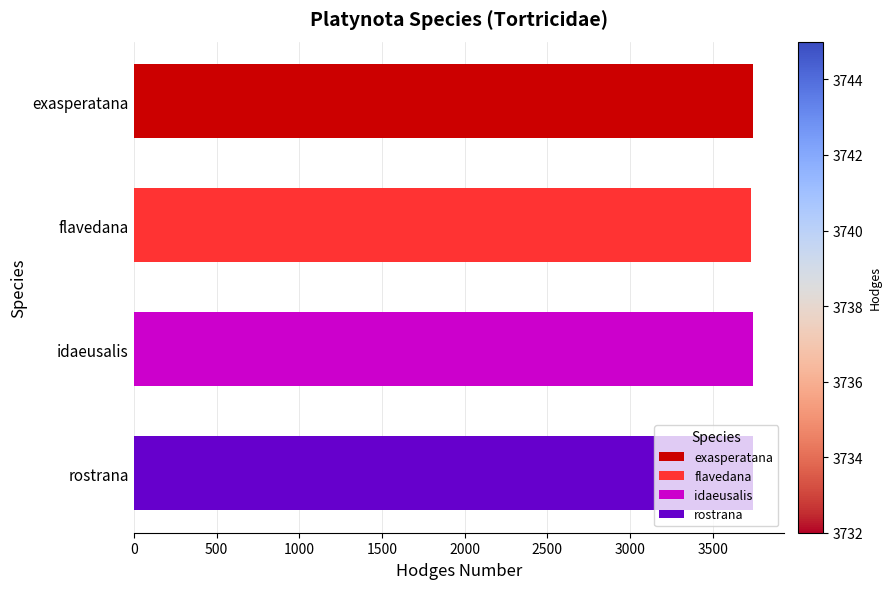

Rank the categories by value from lowest to highest.

flavedana, idaeusalis, exasperatana, rostrana